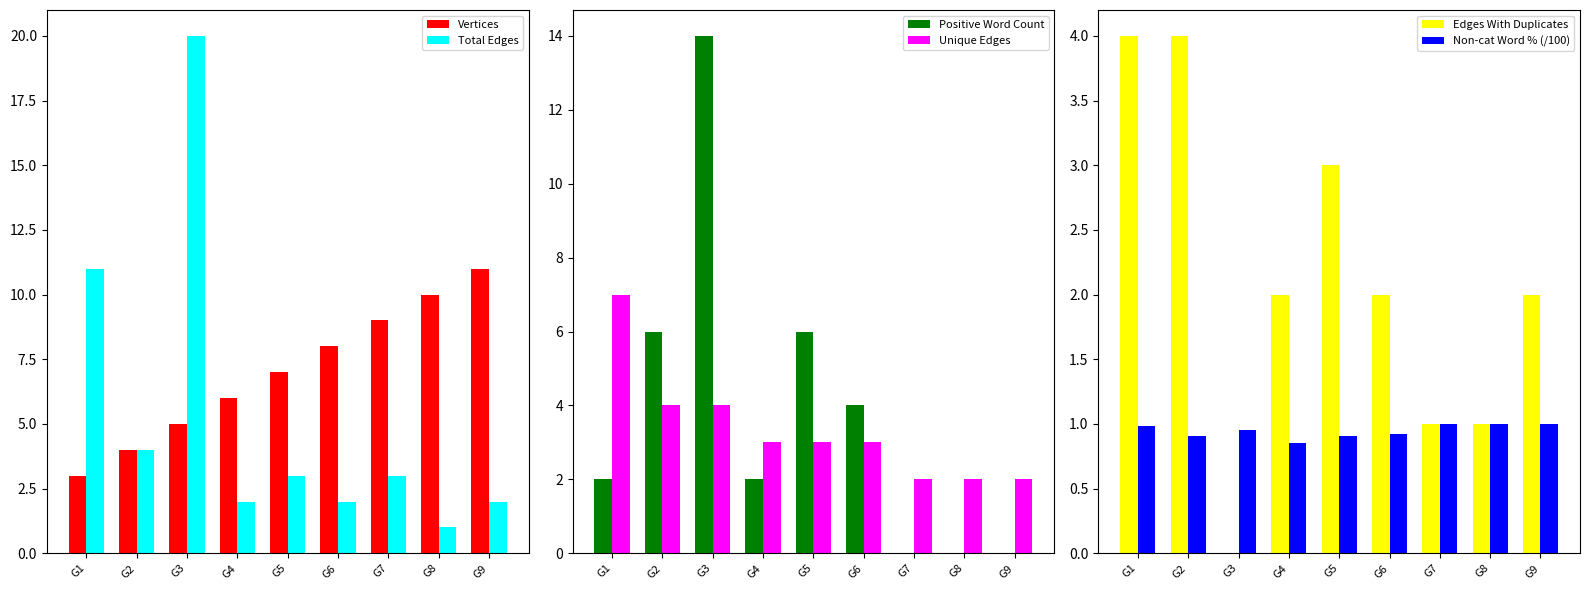

List the series in order of their peak value, highest first.

Total Edges, Positive Word Count, Vertices, Unique Edges, Edges With Duplicates, Non-cat Word % (/100)